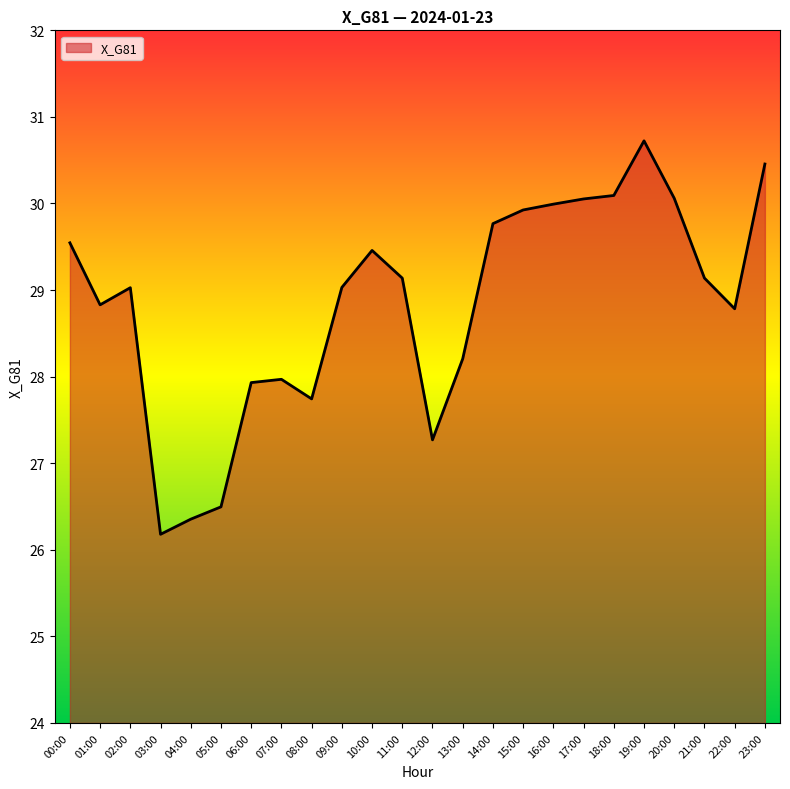

What is the difference between the maximum and minimum values?

4.5